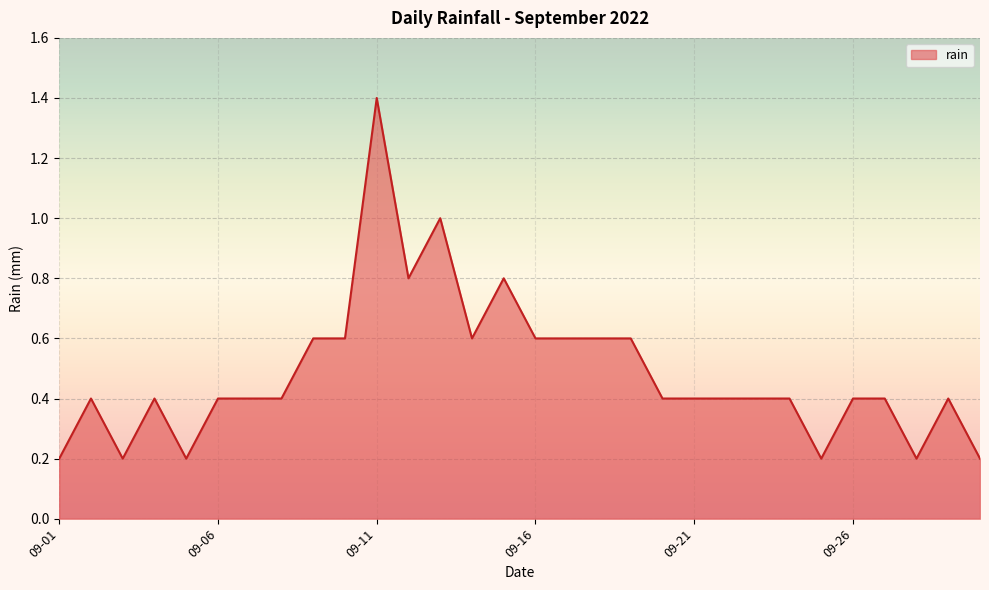

What is the maximum value shown in the chart?

1.4